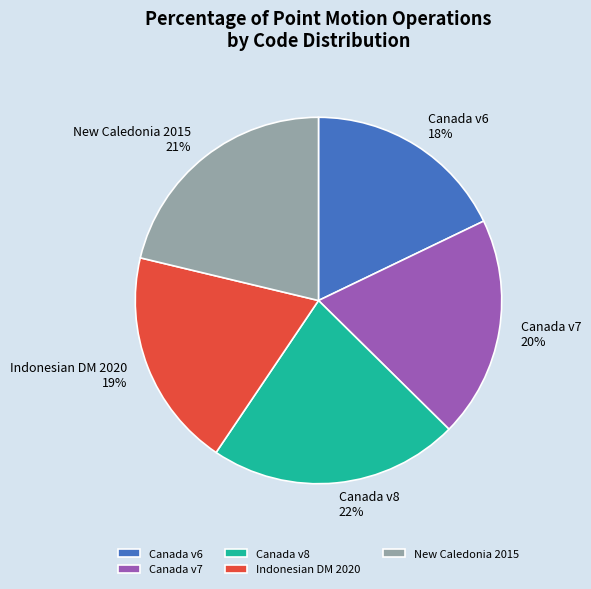

Which slice is the largest?

Canada v8